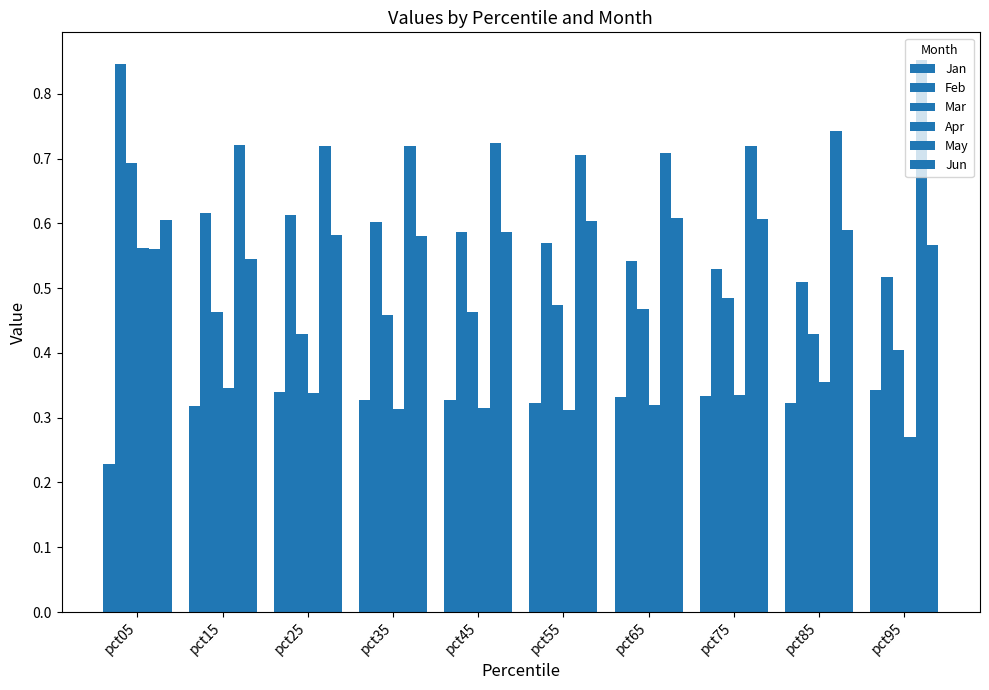

Which series changed the most between pct55 and pct75?

Feb